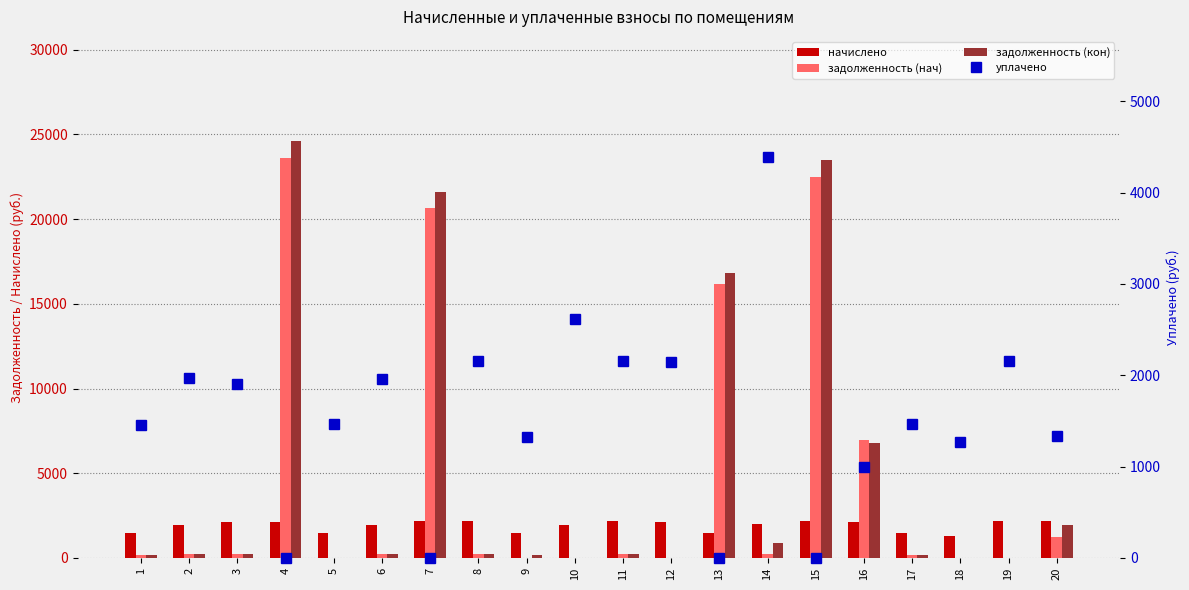

Reading right to left, list all the values displayed in this chart.

начислено: 20=2160.8	19=2160.8	18=1273.6	17=1464.4	16=2146.5	15=2156.0	14=1974.8	13=1459.6	12=2141.7	11=2156.0	10=1965.2	9=1488.2	8=2151.3	7=2170.3	6=1955.7	5=1464.4	4=2132.2	3=2141.7	2=1970.0	1=1454.8
задолженность (нач): 20=1208.1	19=0.0	18=0.0	17=162.7	16=6959.3	15=22494.0	14=219.7	13=16170.7	12=0.0	11=239.6	10=0.0	9=0.0	8=239.0	7=20637.3	6=217.3	5=0.0	4=23621.8	3=238.0	2=218.9	1=162.0
задолженность (кон): 20=1947.4	19=0.0	18=0.0	17=162.7	16=6767.7	15=23474.3	14=880.9	13=16843.7	12=0.0	11=239.6	10=0.0	9=165.4	8=239.0	7=21604.4	6=217.3	5=0.0	4=24604.9	3=238.0	2=218.9	1=161.7
уплачено: 20=1334.4	19=2160.8	18=1273.6	17=1464.4	16=1000.5	15=0.0	14=4388.4	13=0.0	12=2144.8	11=2156.0	10=2620.3	9=1322.9	8=2151.3	7=0.0	6=1955.7	5=1464.4	4=0.0	3=1903.8	2=1970.0	1=1454.8